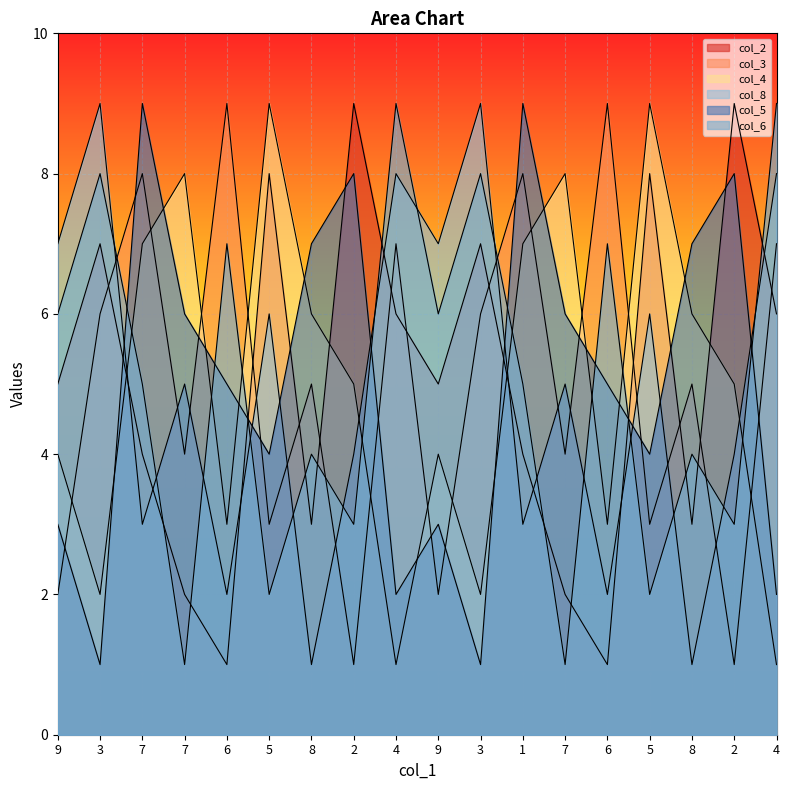

What is the sum of the col_3 values at 9 and 7?

6